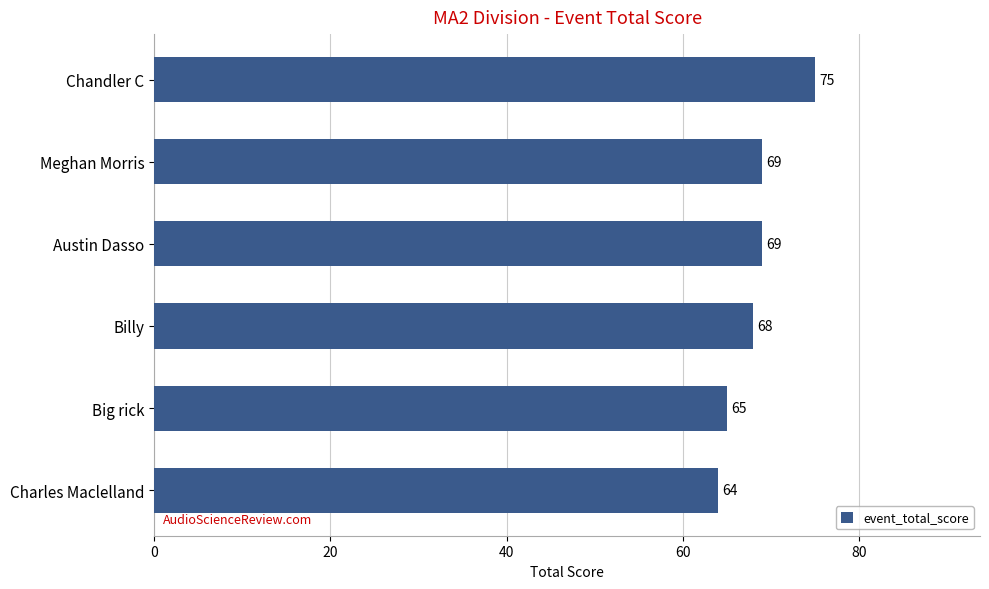

What is the ratio of the value at Billy to the value at Charles Maclelland?

1.1